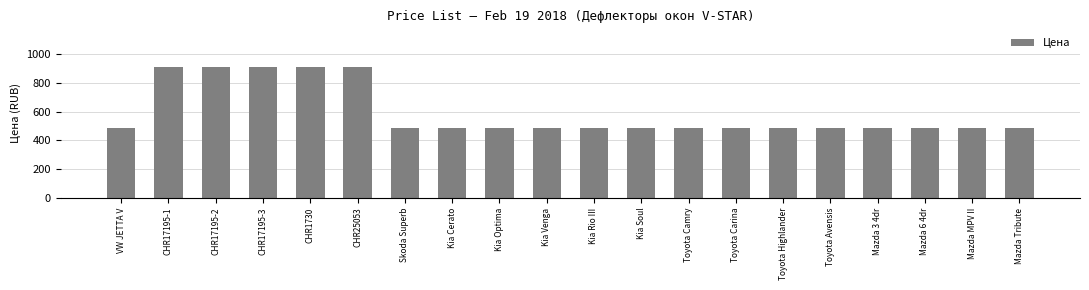

Reading left to right, what are all the values shown in this chart?

484.3	907.2	907.2	907.2	907.2	907.2	484.3	484.3	484.3	484.3	484.3	484.3	484.3	484.3	484.3	484.3	484.3	484.3	484.3	484.3